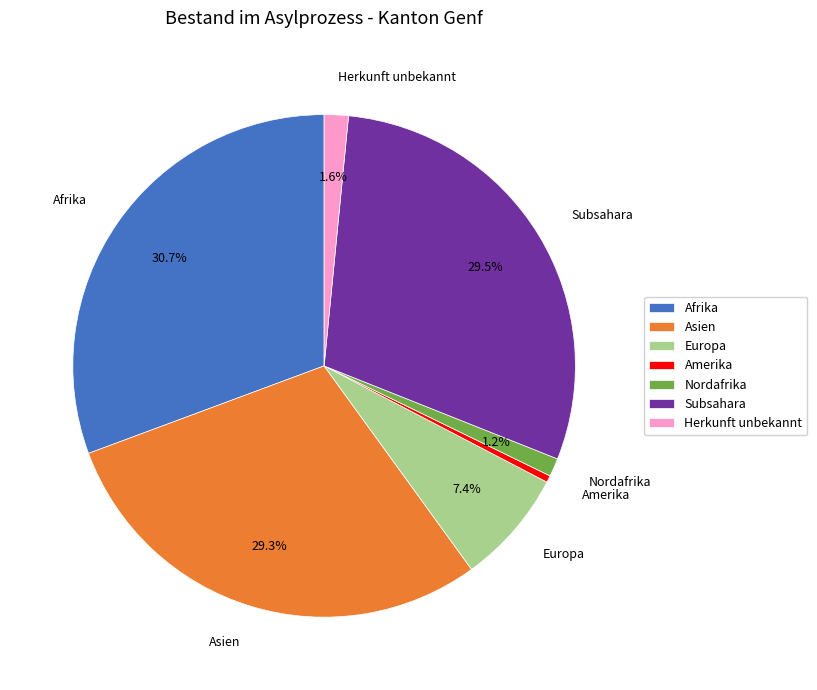

Is there any slice that represents more than half of the pie?

No